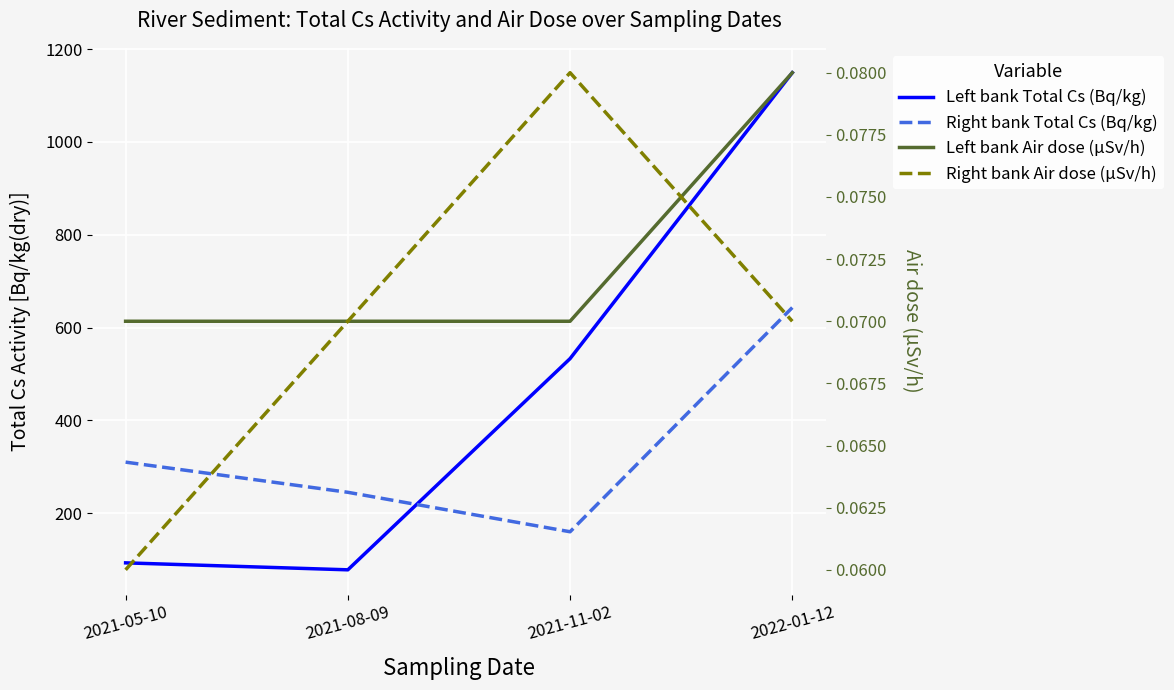

True or false: Left bank Air dose (μSv/h) and Right bank Total Cs (Bq/kg) intersect in this chart.

False